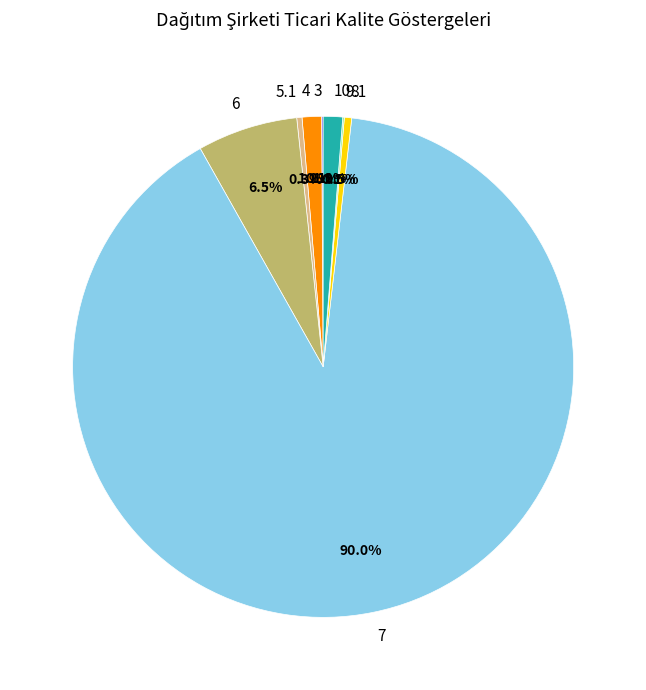

Is the sum of 8 and 4 greater than half?

No